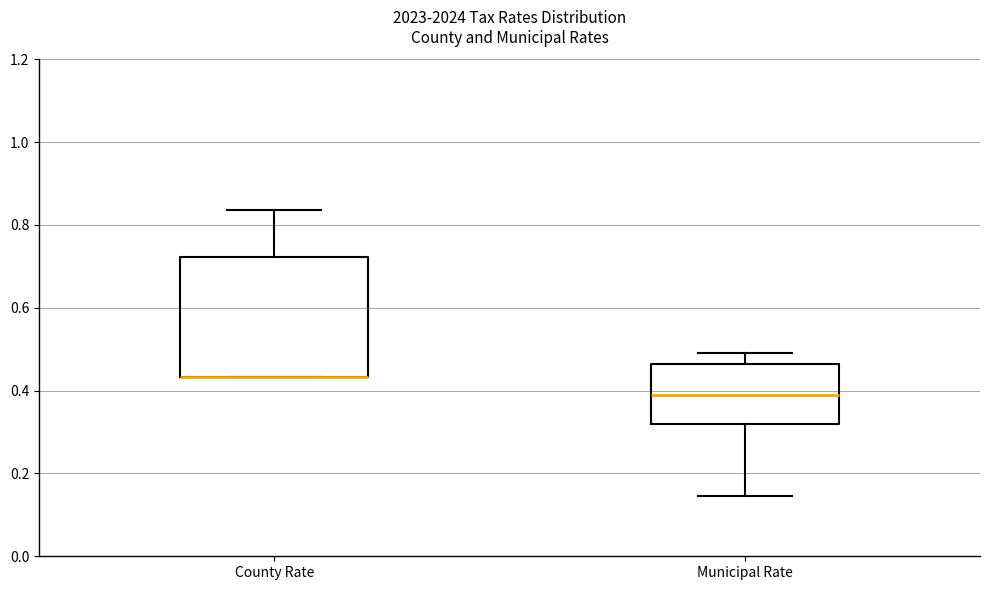

Reading left to right, read every box against the y-axis: the position of its median line, the range the box covers, and the ends of its whiskers. The values are not printed on the chart, so give them approximately, as read against the axis.

County Rate: median 0.44 (drawn on the box's lower edge), box 0.44 to 0.72, whiskers 0.44 to 0.84
Municipal Rate: median 0.40, box 0.32 to 0.46, whiskers 0.14 to 0.50